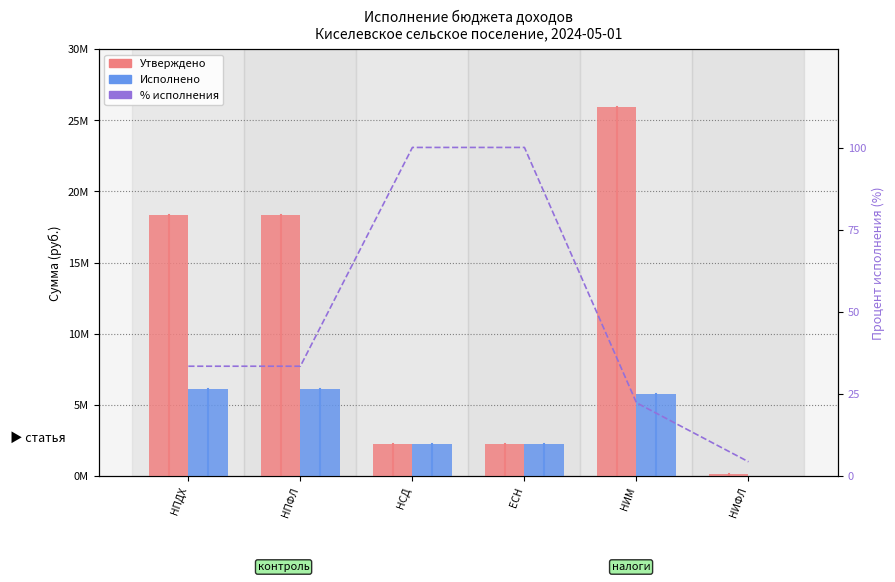

Which has a higher value, НПДХ or ЕСН?

НПДХ